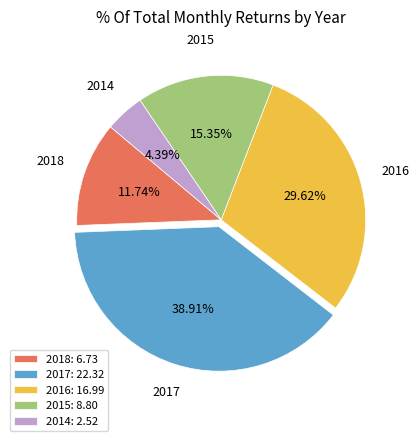

Combined, do 2017: 22.32 and 2015: 8.80 account for over 50%?

Yes